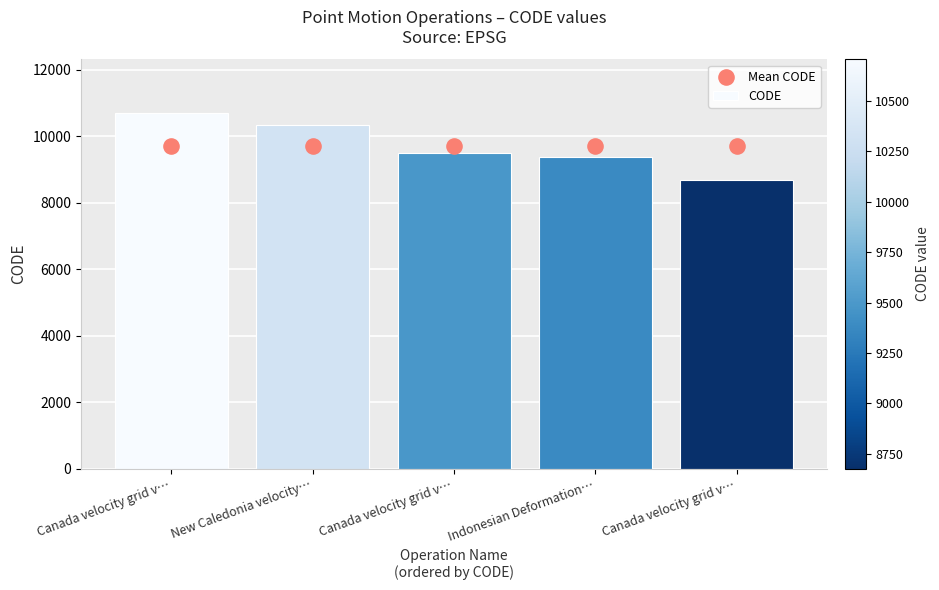

What are all the series names shown in the legend?

CODE, Mean CODE